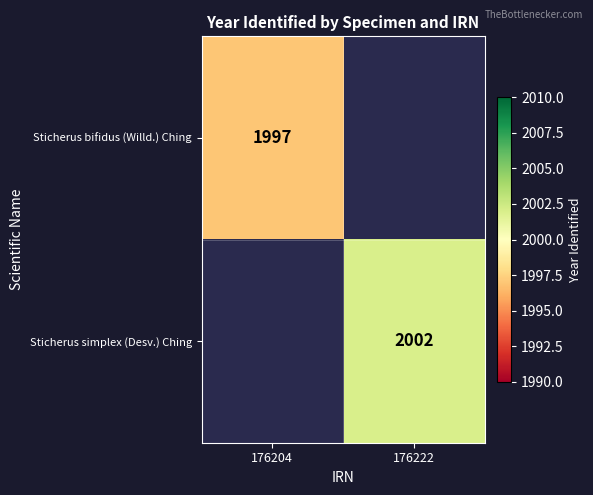

How many data points does each series have?

2